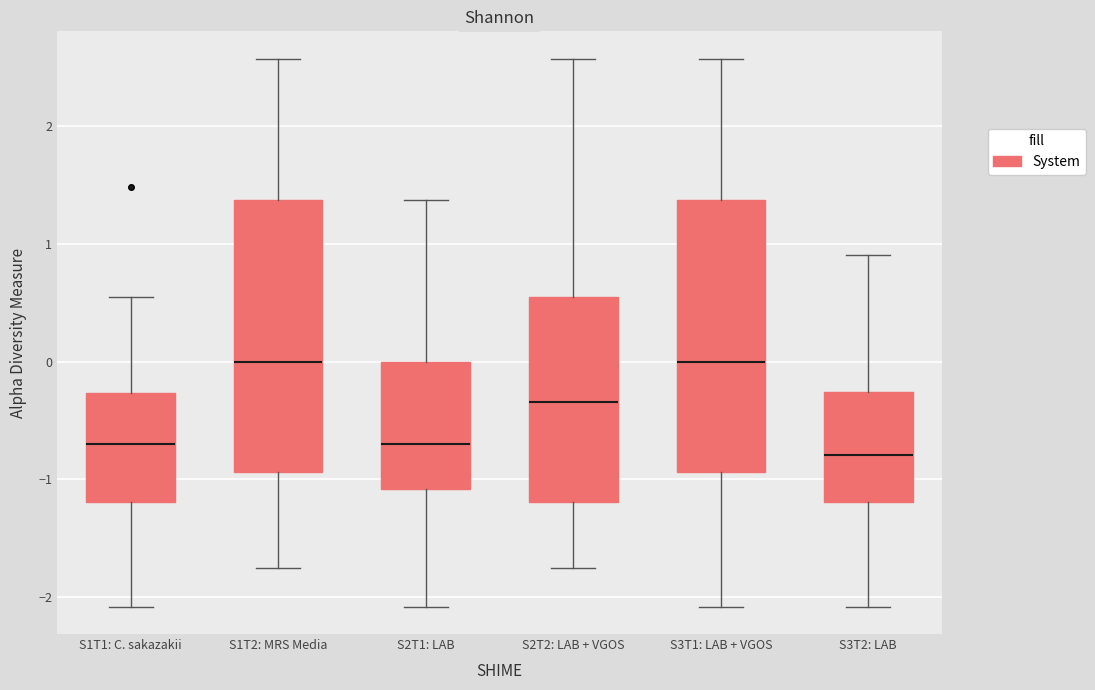

Where does the median line of the box for S1T2: MRS Media sit on the y-axis? The values are not printed on the chart, so give them approximately, as read against the axis.

0.0